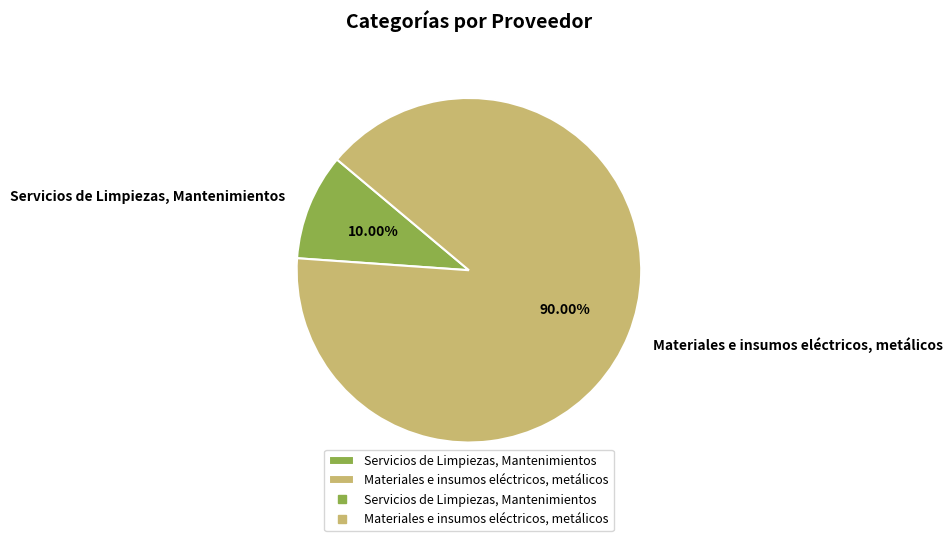

Combined, what portion of the pie is Servicios de Limpiezas, Mantenimientos and Materiales e insumos eléctricos, metálicos?

100.0%